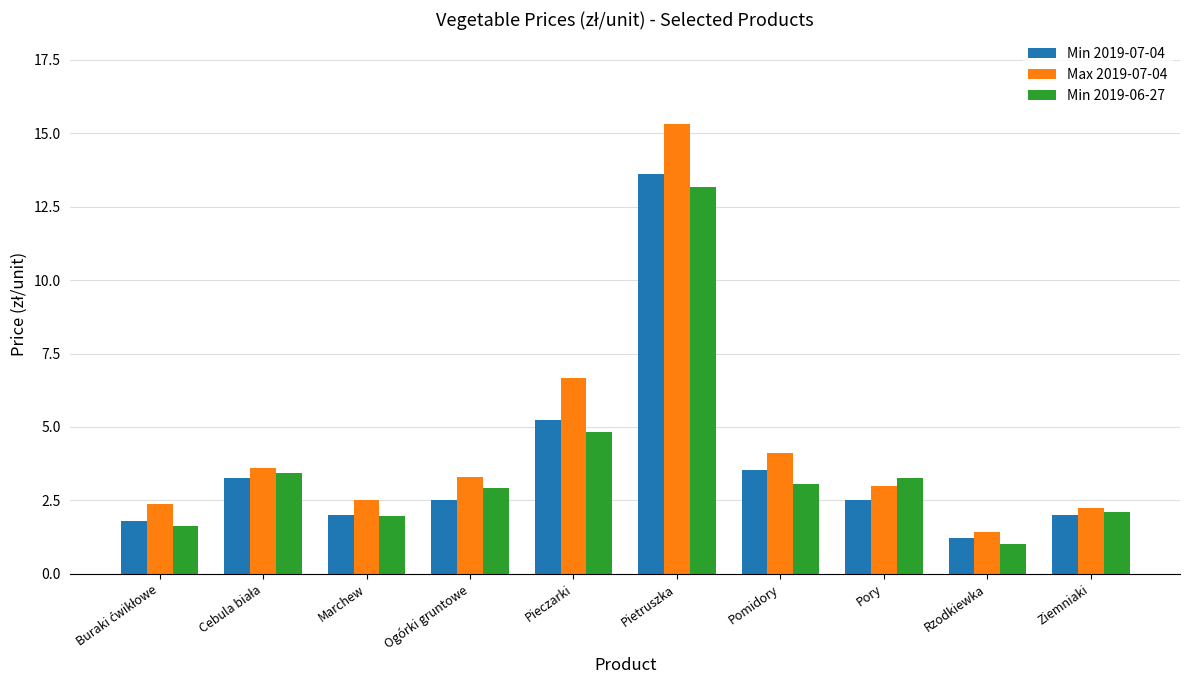

What is the sum of all Max 2019-07-04 values?

44.6